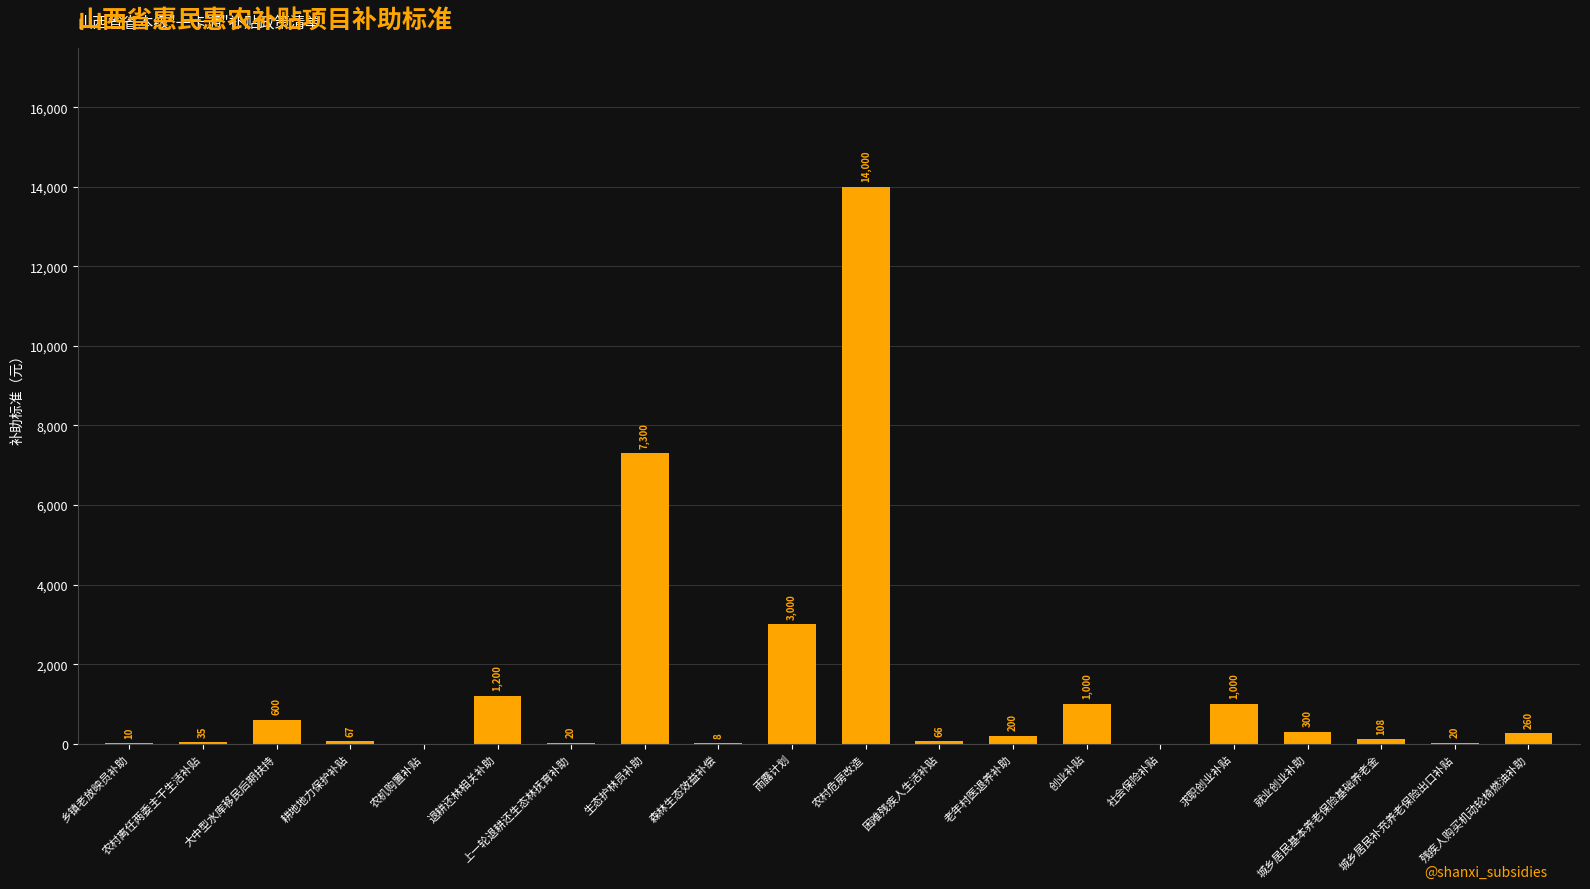

What is the sum of all values?

29194